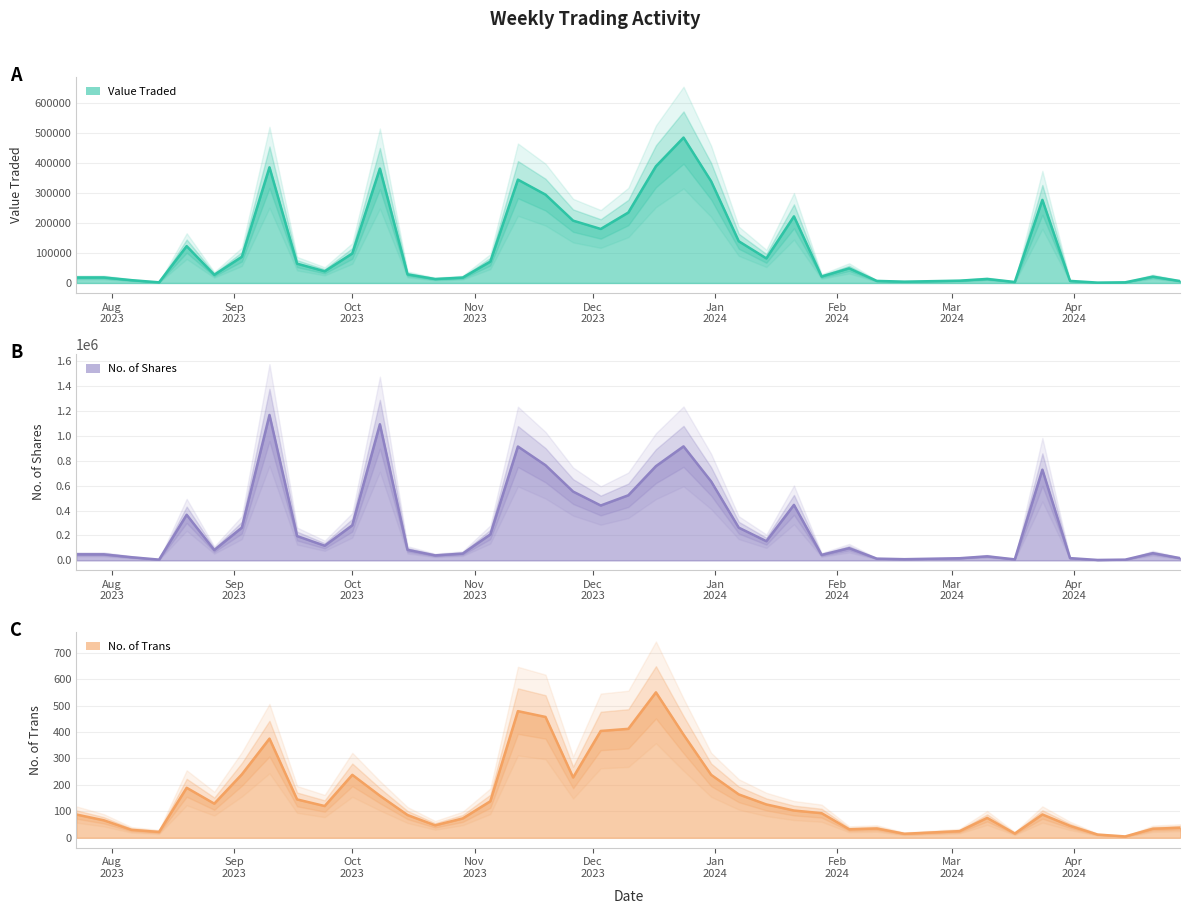

What are all the series names shown in the legend?

Value Traded, No. of Shares, No. of Trans